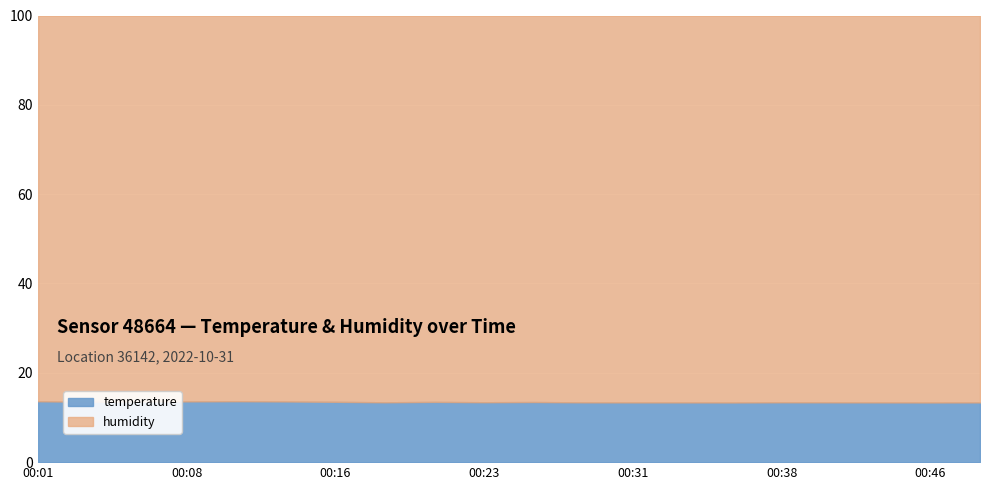

Which series has the widest spread of values?

humidity